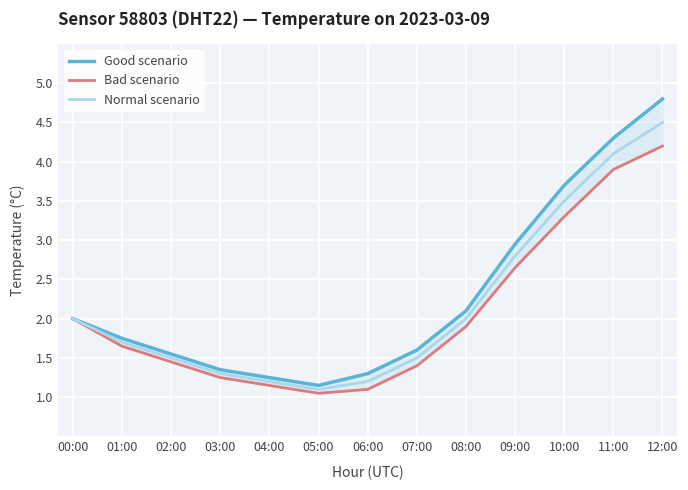

Where is the first local minimum for Bad scenario?

05:00